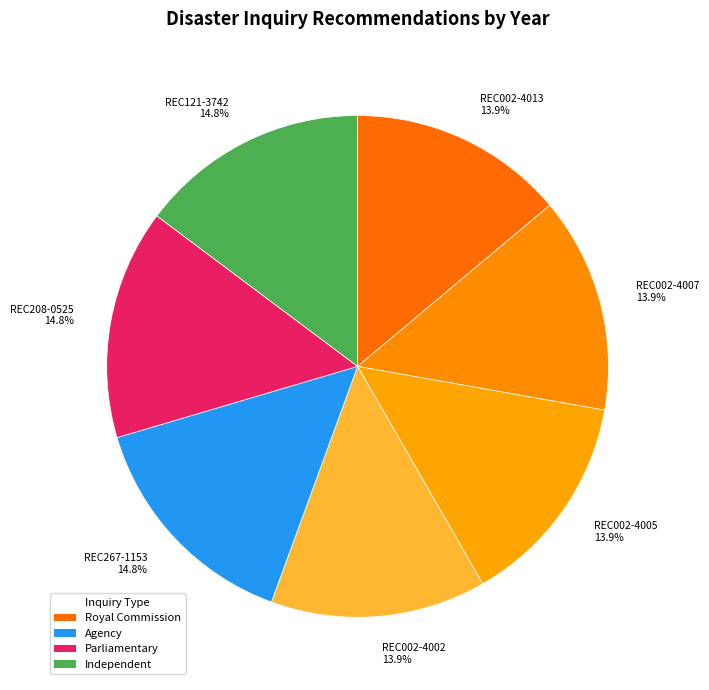

What percentage do REC002-4013 13.9% and REC002-4007 13.9% together represent?

27.8%